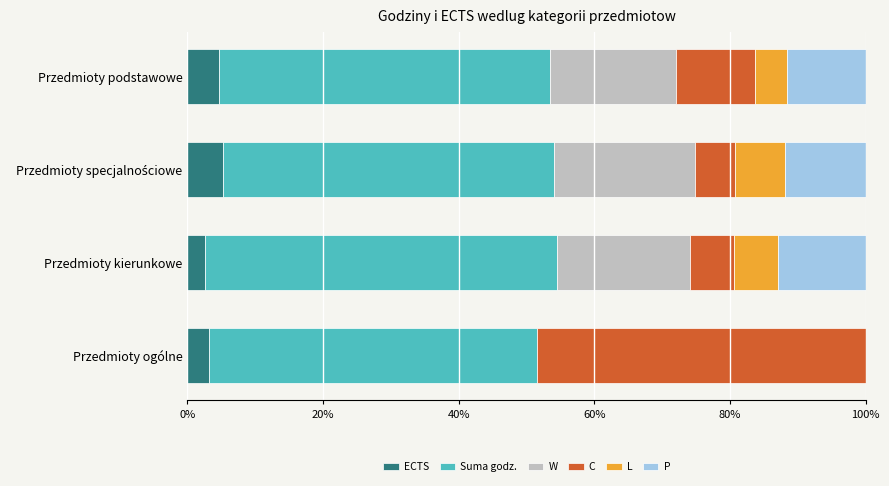

What is the total value across all series at Przedmioty kierunkowe?

100.0